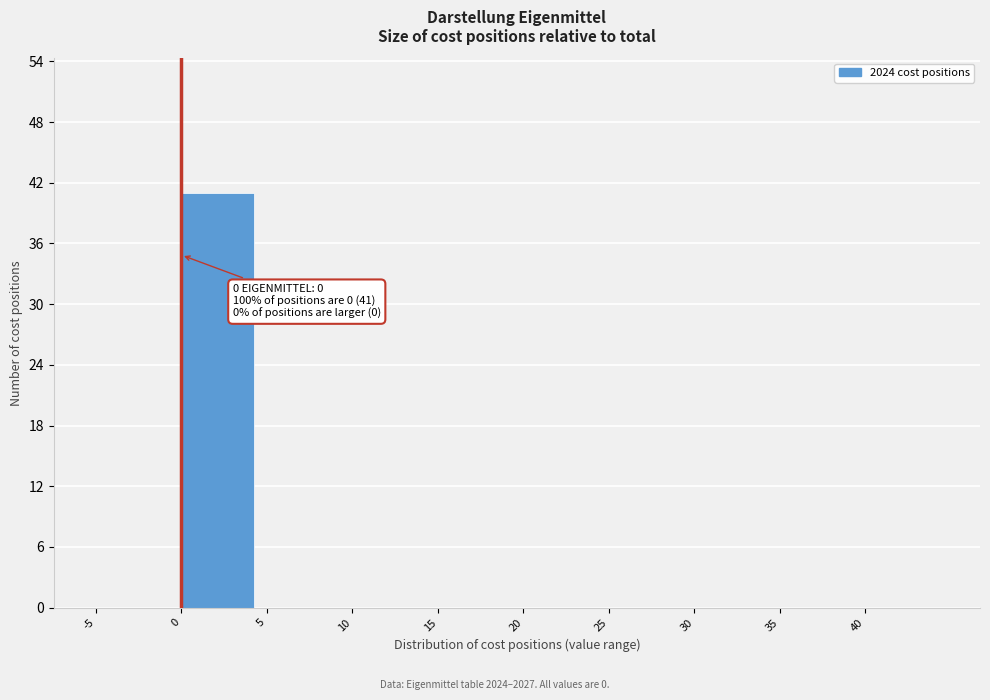

Over which range of the x-axis is the bar tallest?

0 to 5